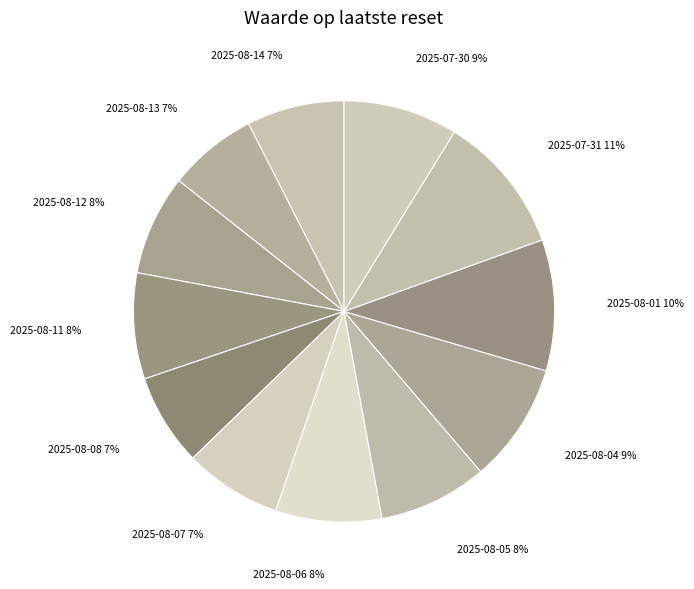

Is there a majority slice in this chart?

No